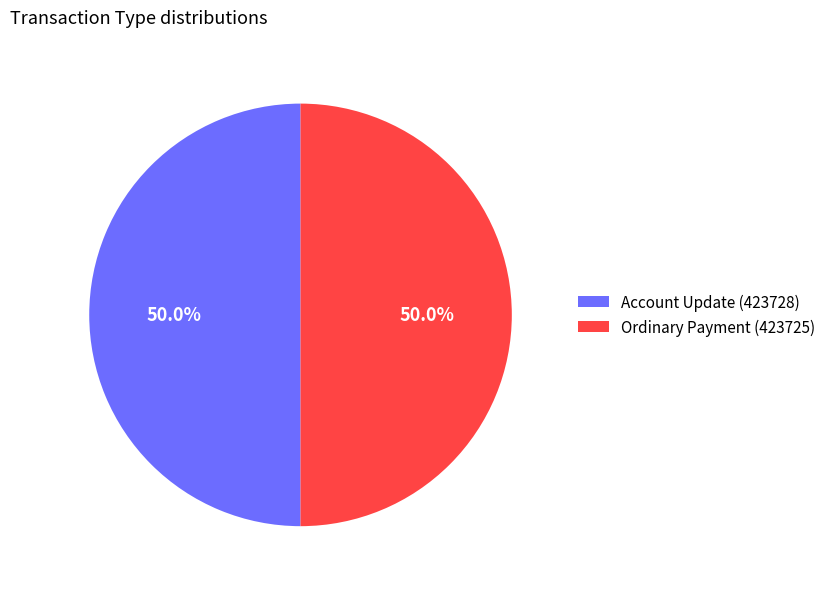

Combined, what portion of the pie is Ordinary Payment (423725) and Account Update (423728)?

100.0%